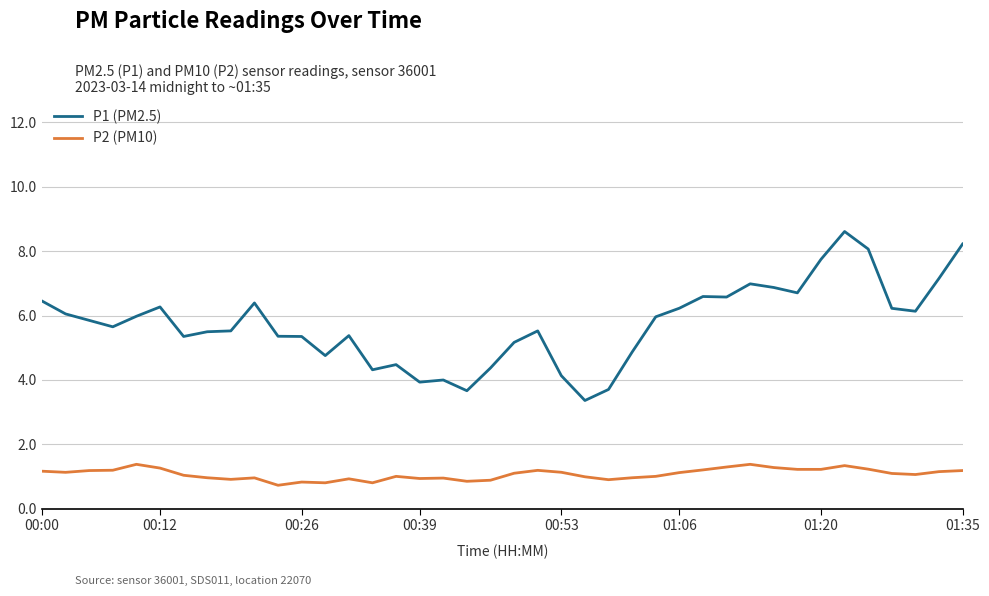

What is the greatest value displayed?

8.6